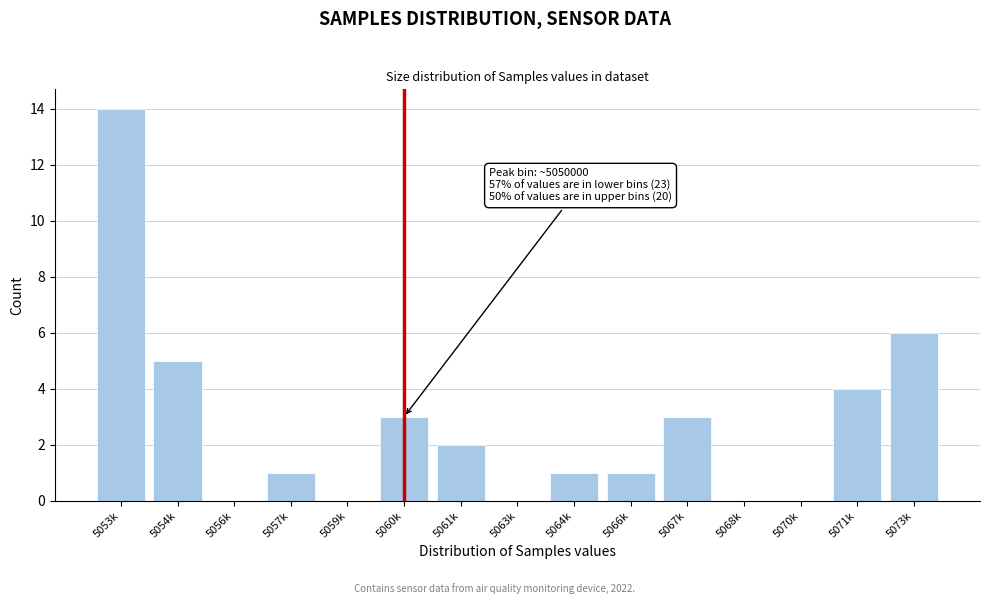

Reading right to left, transcribe all the data shown in this chart.

5073k=6	5071k=4	5070k=0	5068k=0	5067k=3	5066k=1	5064k=1	5063k=0	5061k=2	5060k=3	5059k=0	5057k=1	5056k=0	5054k=5	5053k=14